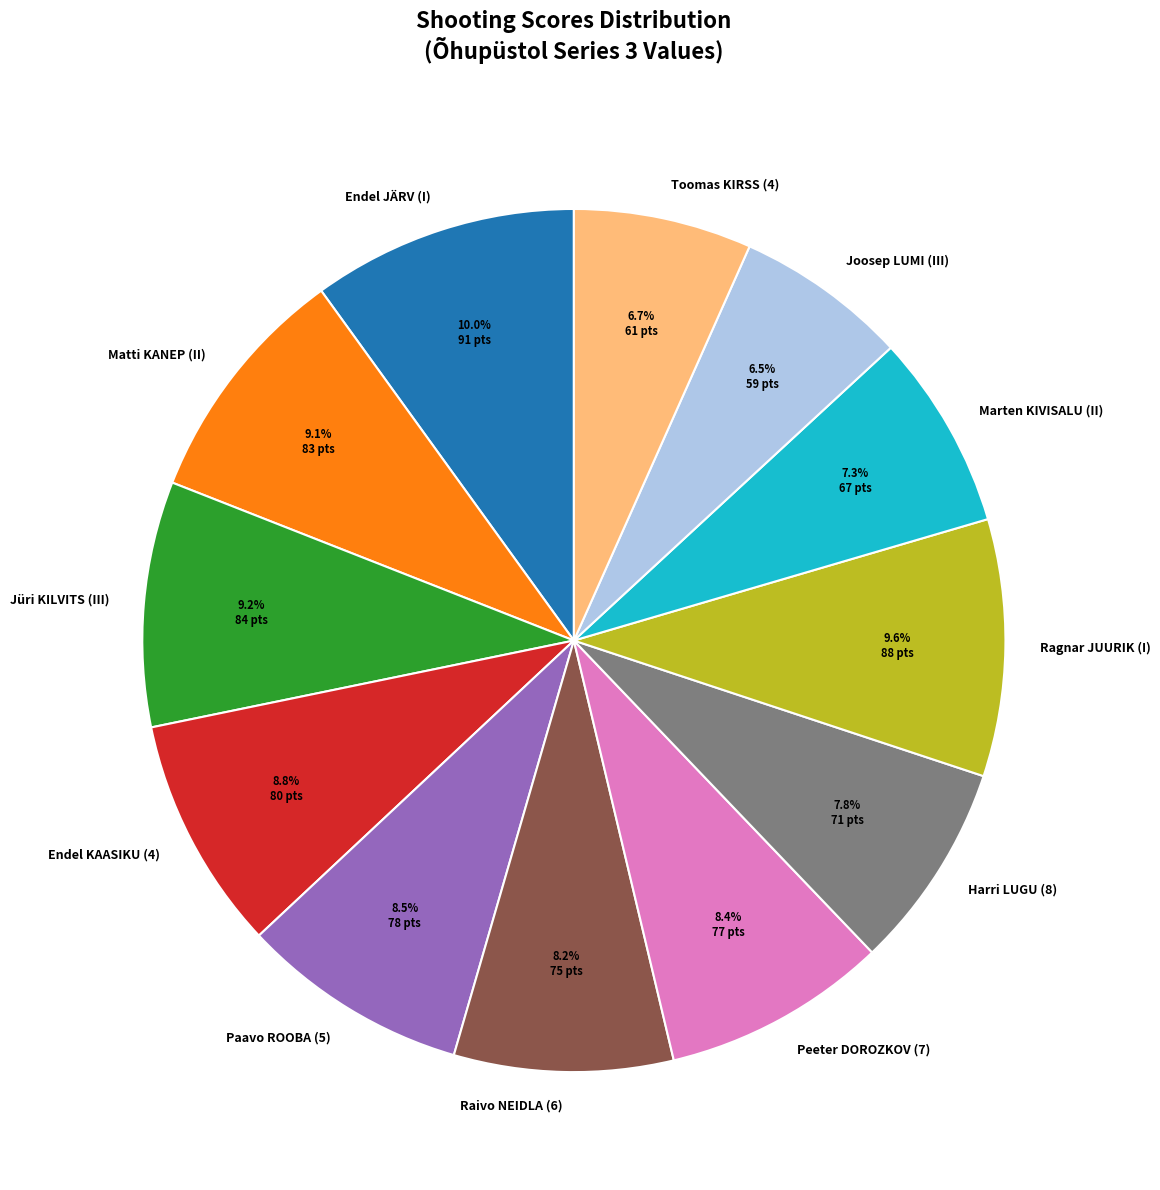

What is the ratio of the value at Marten KIVISALU (II) to the value at Jüri KILVITS (III)?

0.8